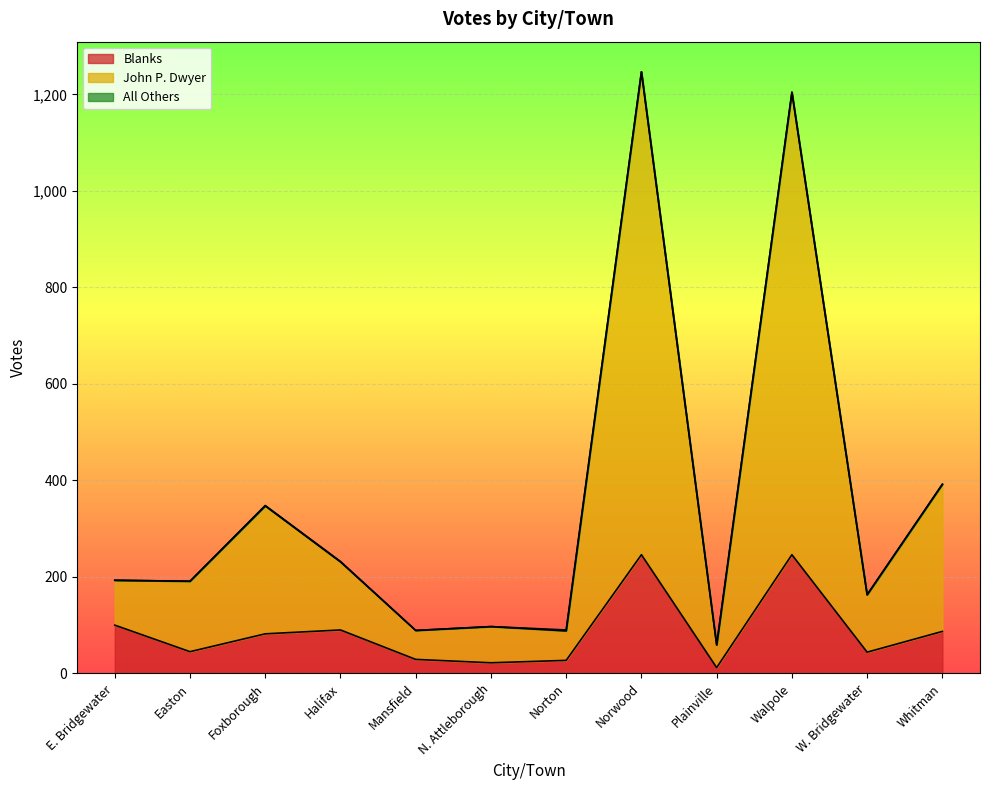

The Blanks series shows 37 at Whitman. True or false?

False